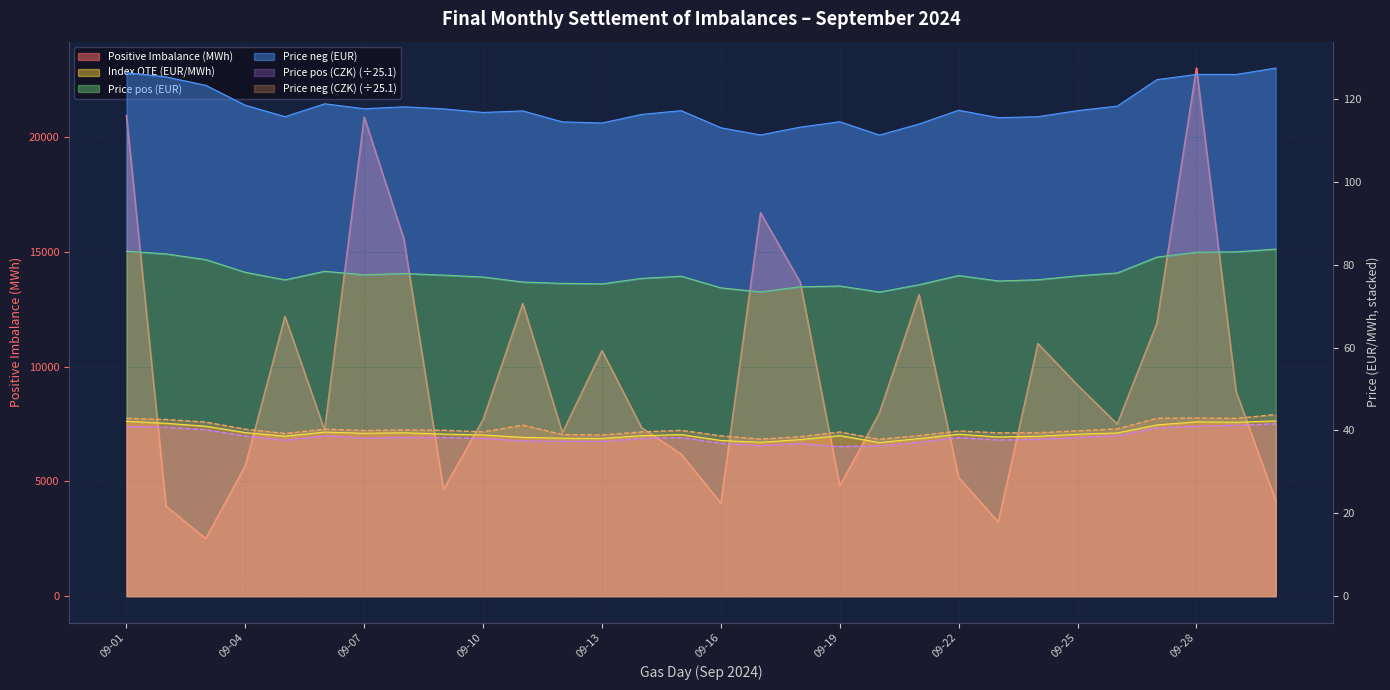

What is the minimum value shown in the chart?

36.1